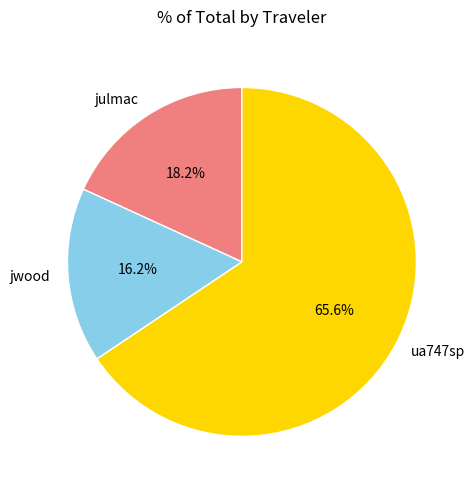

What portion of the pie excludes jwood?

83.8%